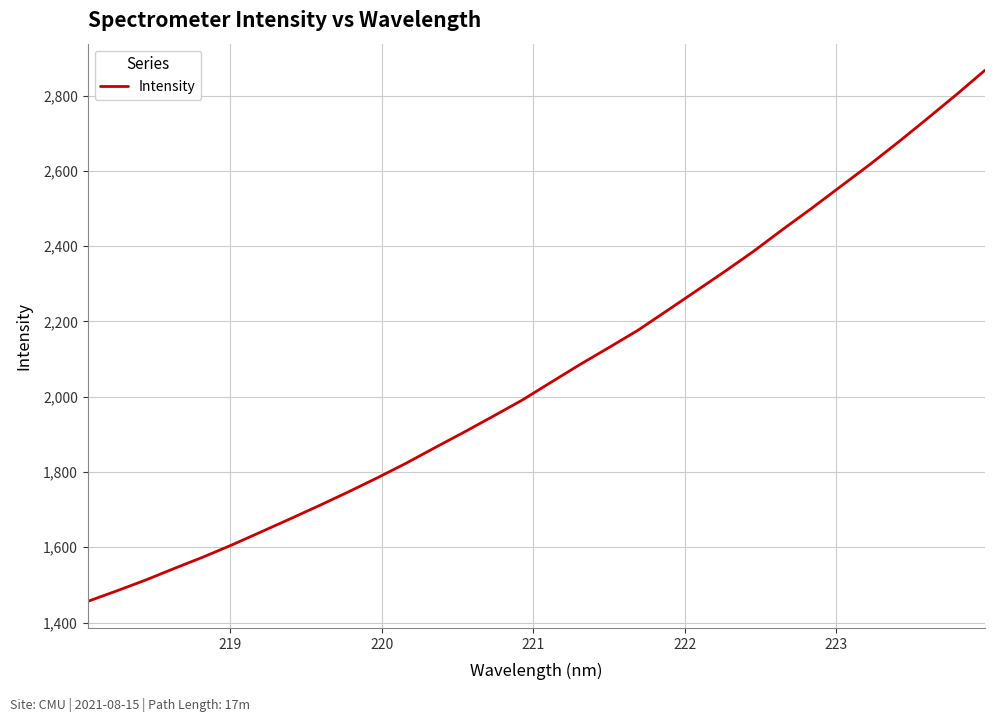

What is the maximum value shown in the chart?

2867.6